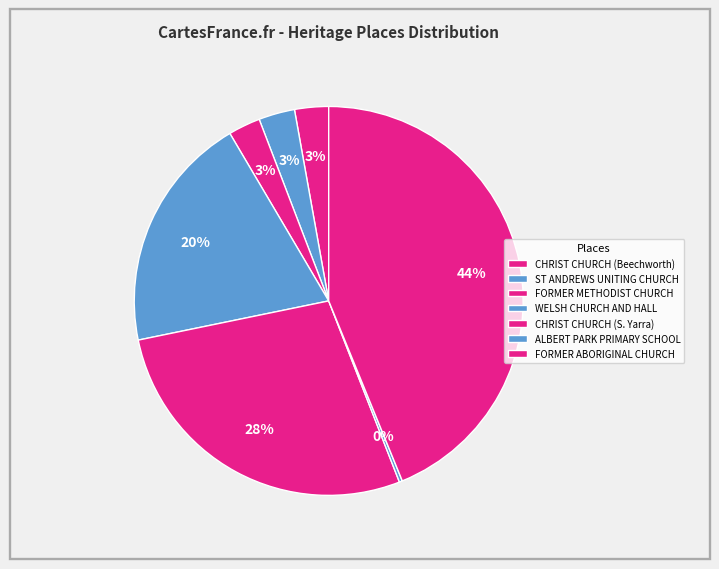

What is the total percentage of FORMER METHODIST CHURCH and CHRIST CHURCH (Beechworth)?

5.5%